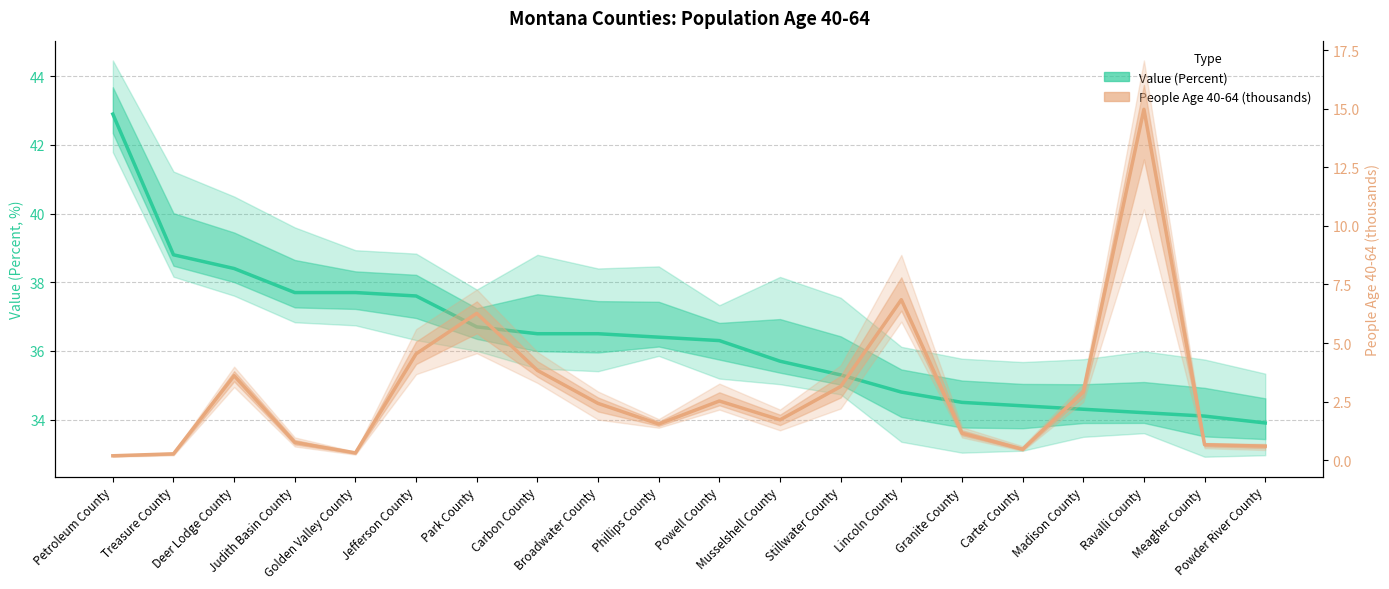

Which category has the highest value in the People (thousands) series?

Ravalli County